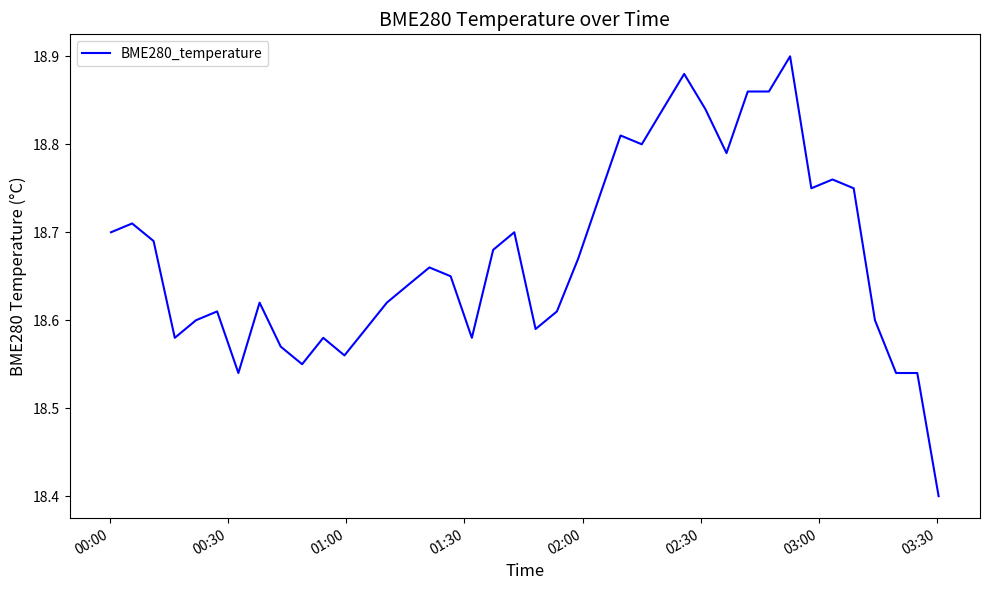

How many lines are shown in the chart?

1